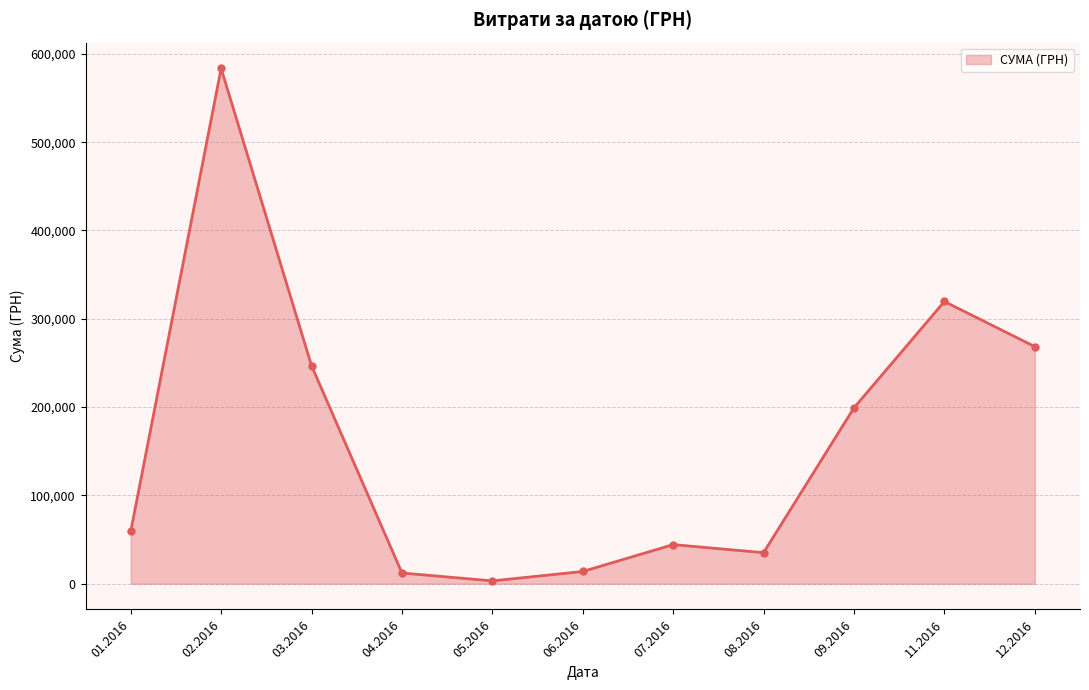

True or false: there are more than 0 points higher than both neighbors.

True